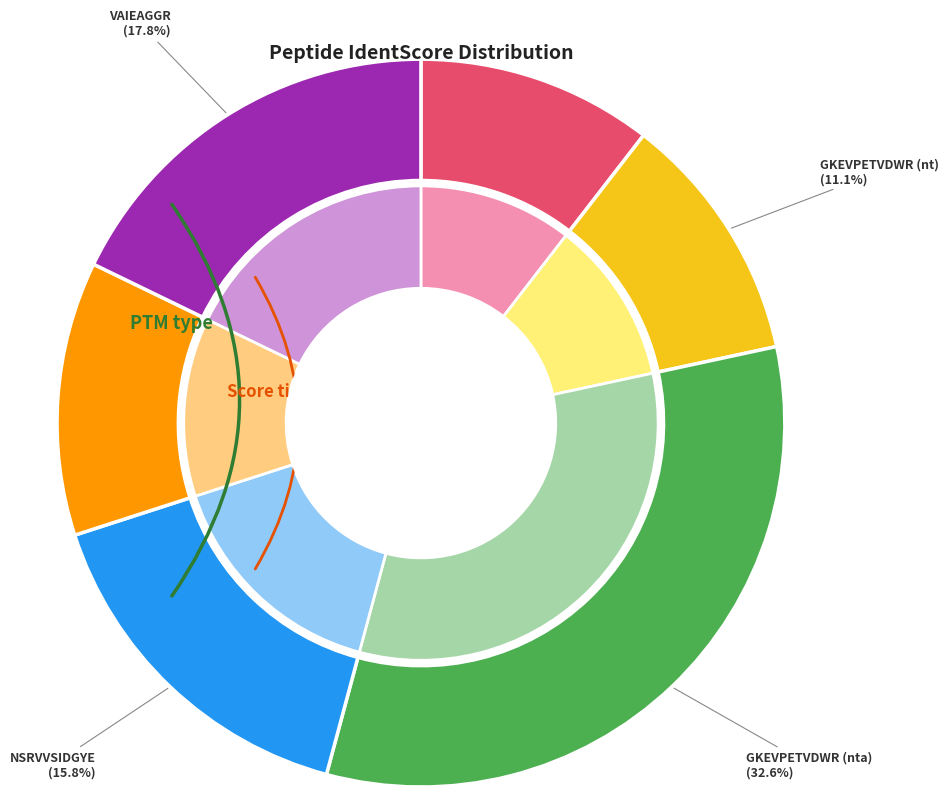

Is GKEVPETVDWR (nt) the majority of the pie?

No